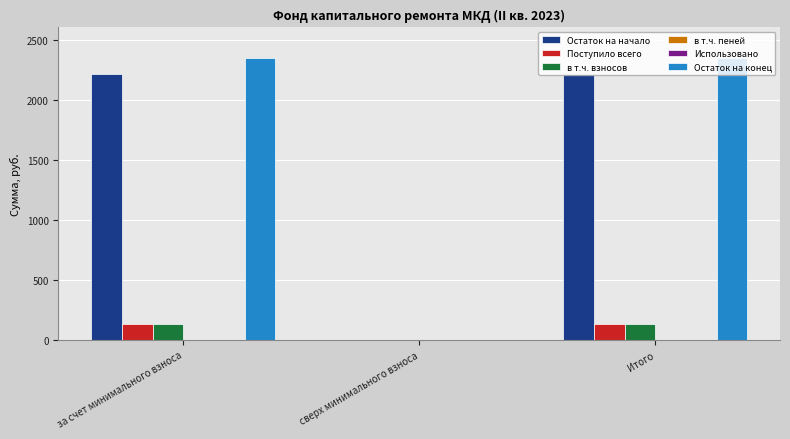

What is the maximum value shown in the chart?

2346.1